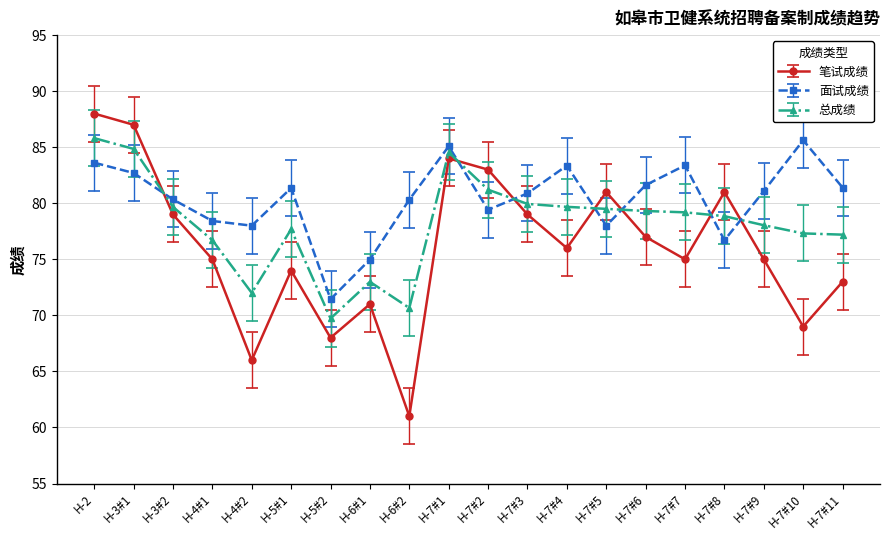

Which series changed the most between H-7#5 and H-7#11?

笔试成绩